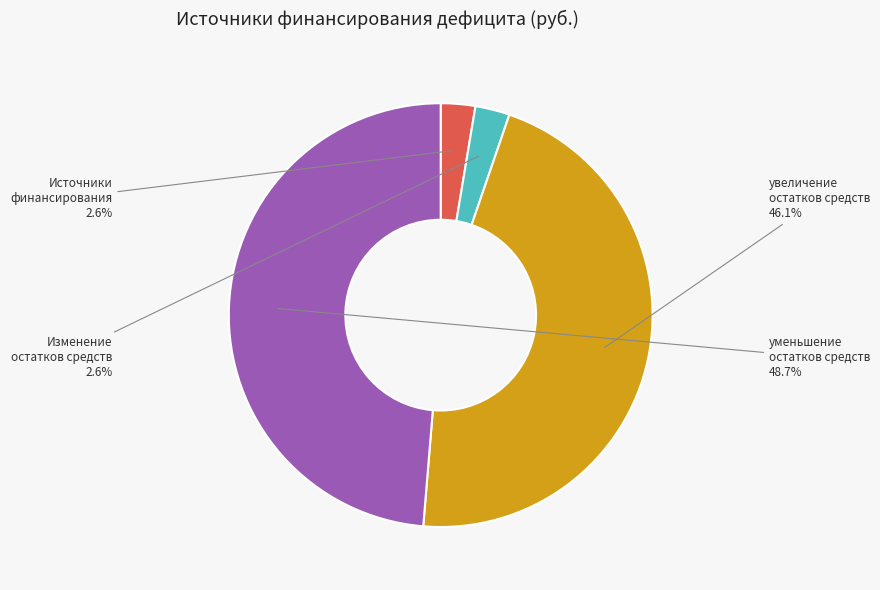

How many segments does this pie chart have?

4